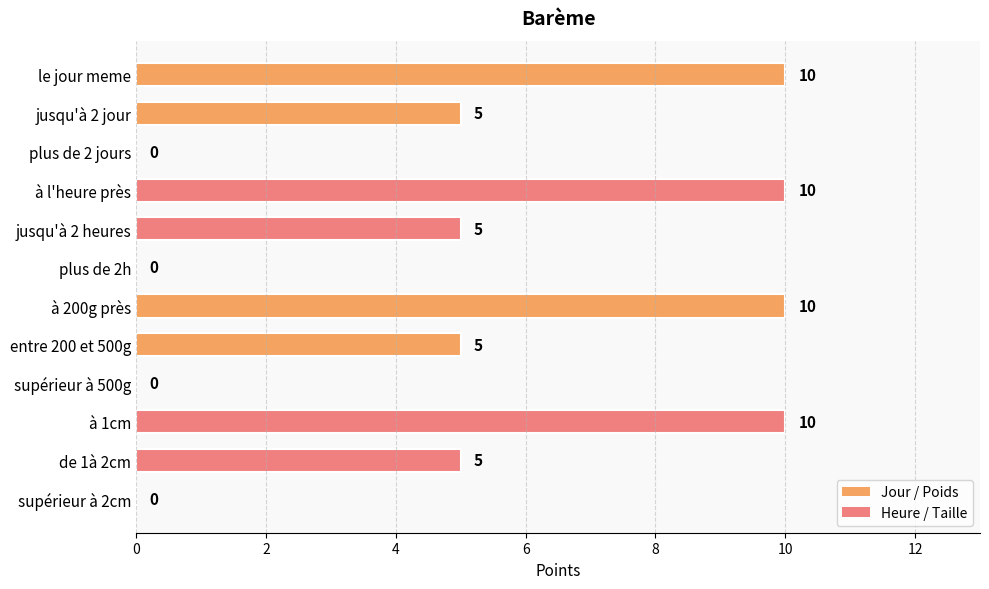

What is the greatest value displayed?

10